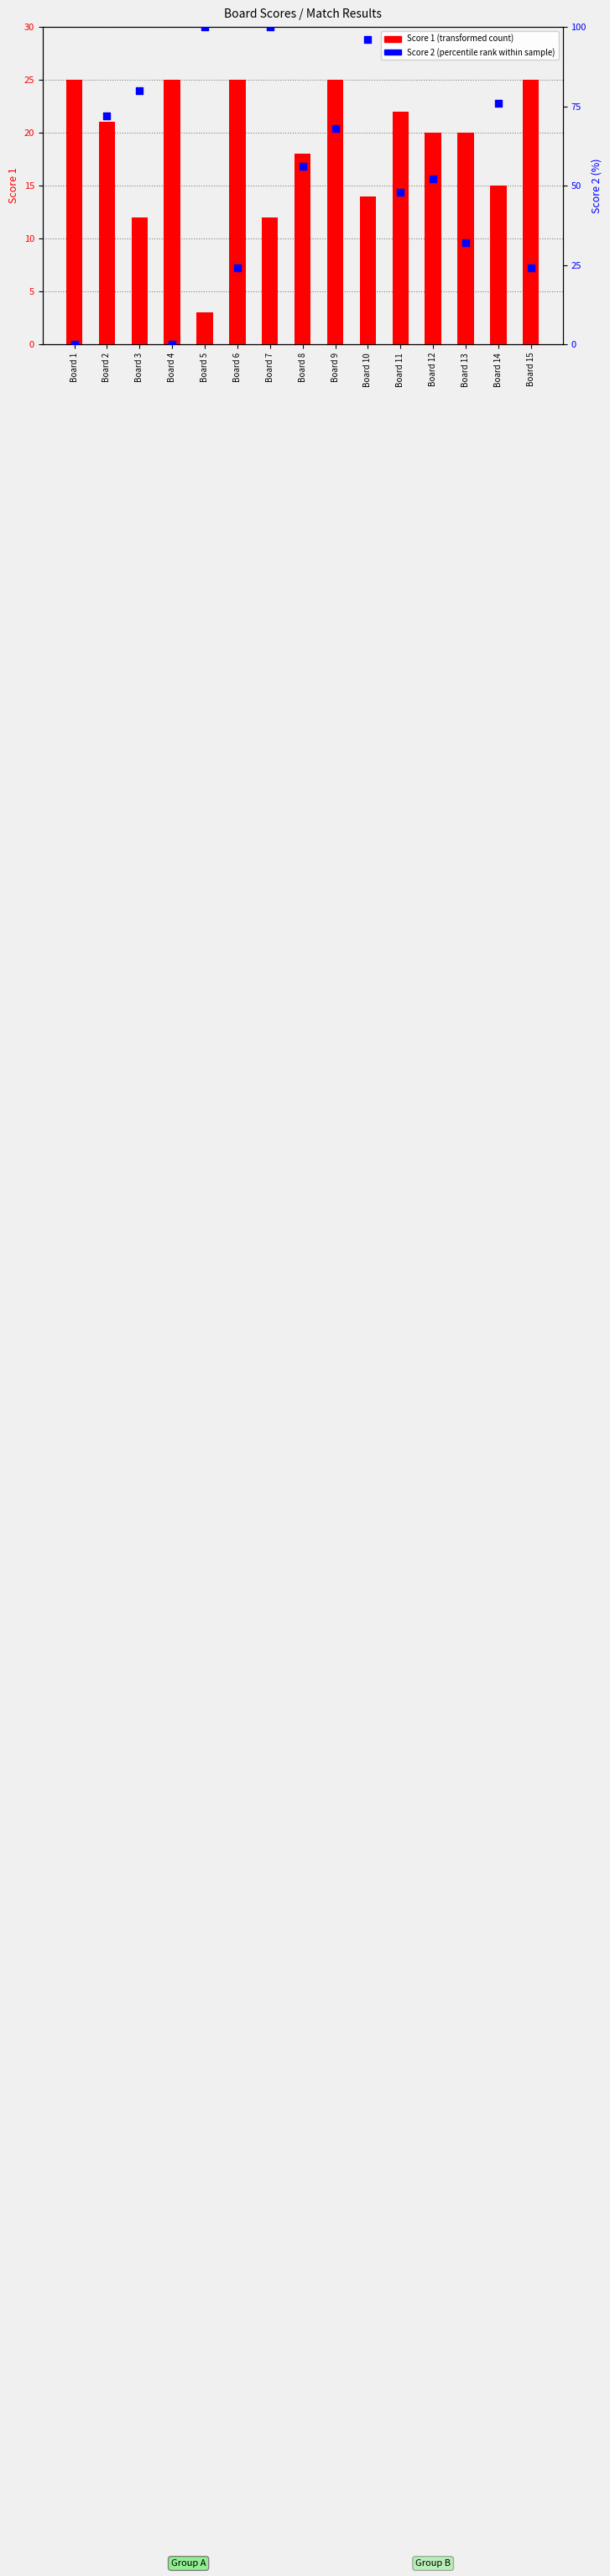

What are all the series names shown in the legend?

Score 1 (transformed count), Score 2 (percentile rank)